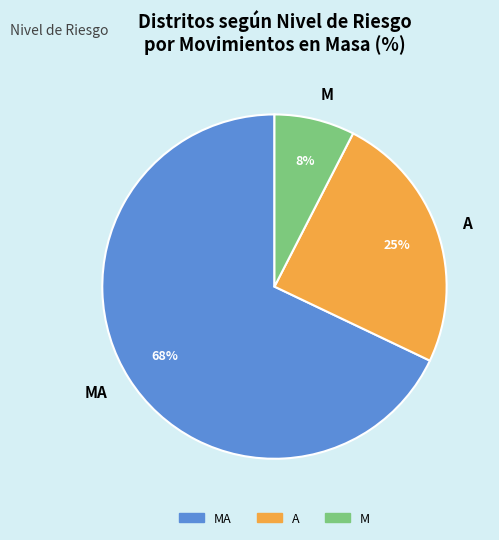

Between MA and M, which is larger?

MA